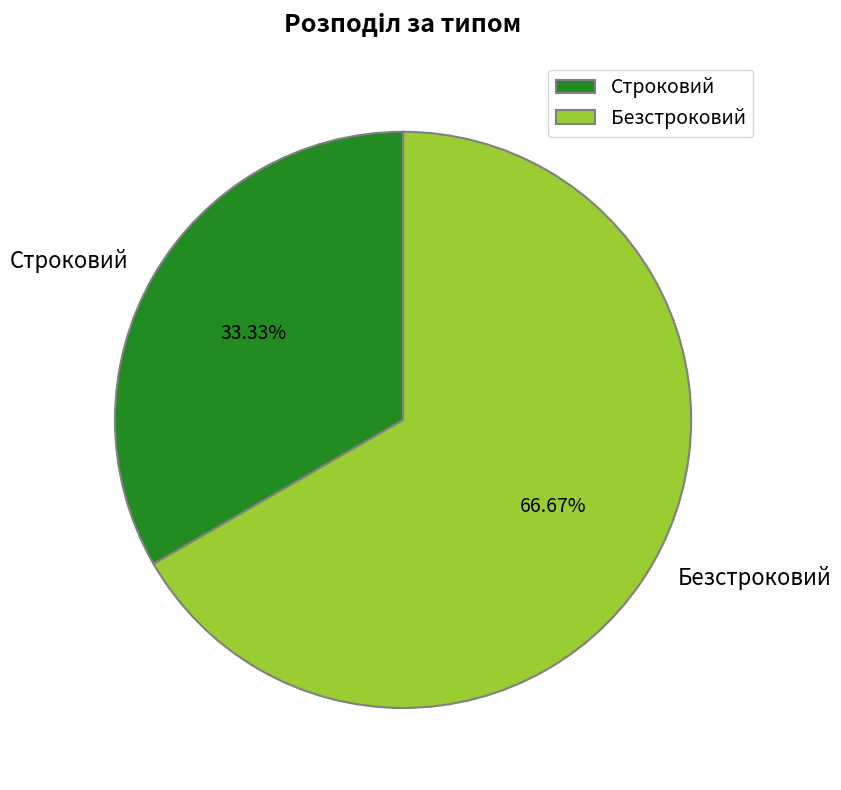

Which slice is the smallest?

Строковий